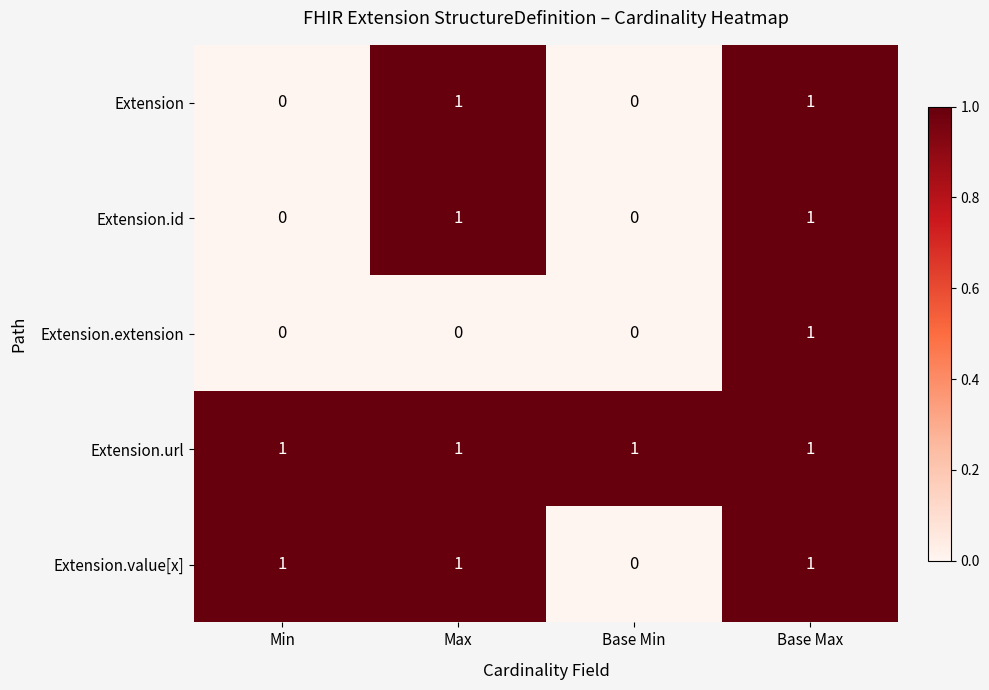

Which category has the lowest value in the Extension.value[x] series?

Base Min